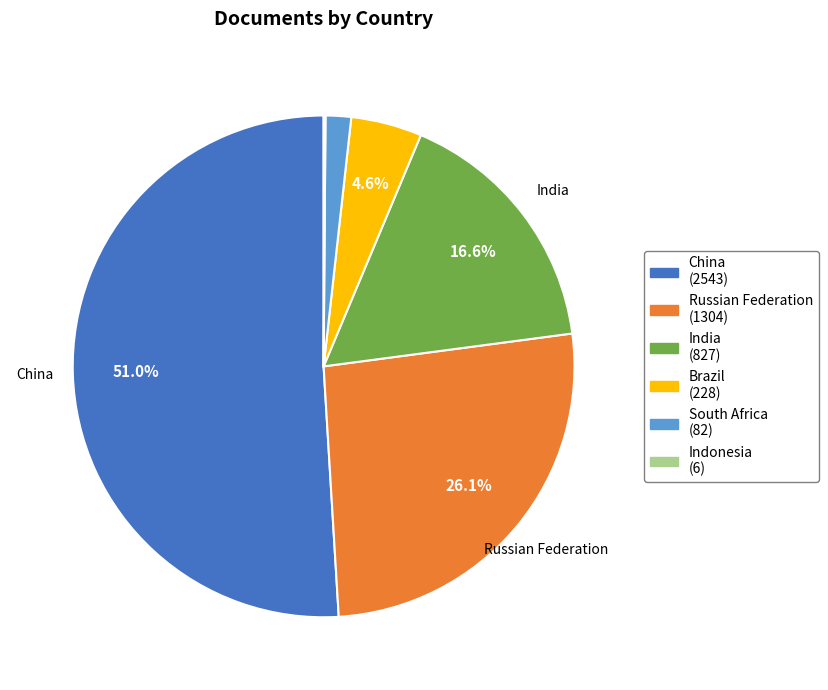

Which category accounts for the majority?

China